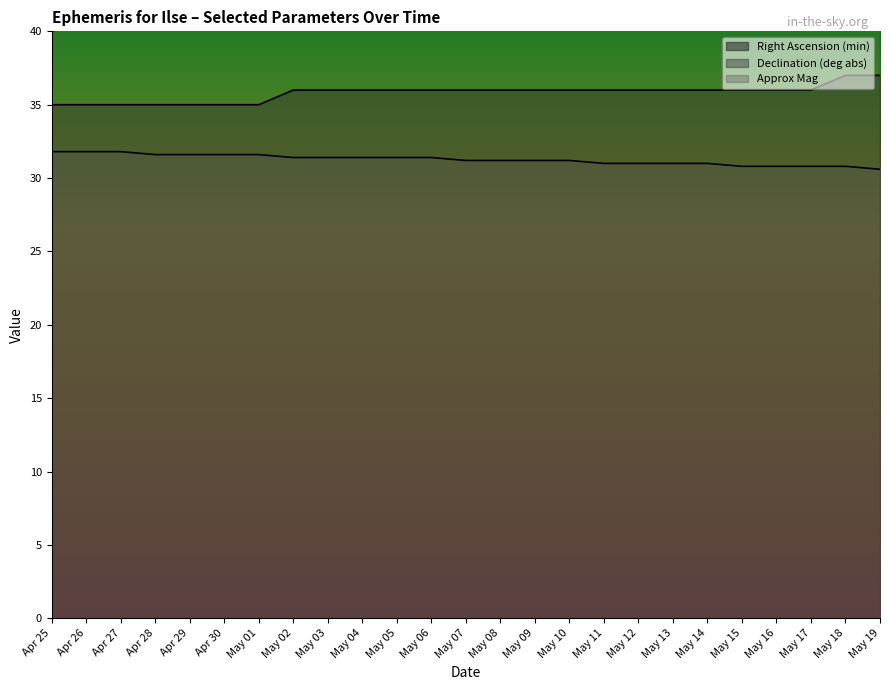

The value of Declination (deg abs) at Apr 30 is 23.7. True or false?

False